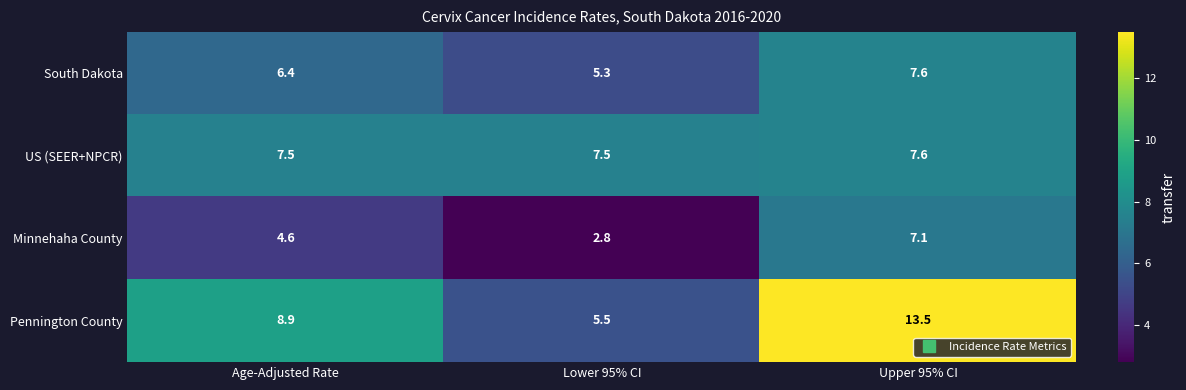

The South Dakota series shows 7.6 at Upper 95% CI. True or false?

True